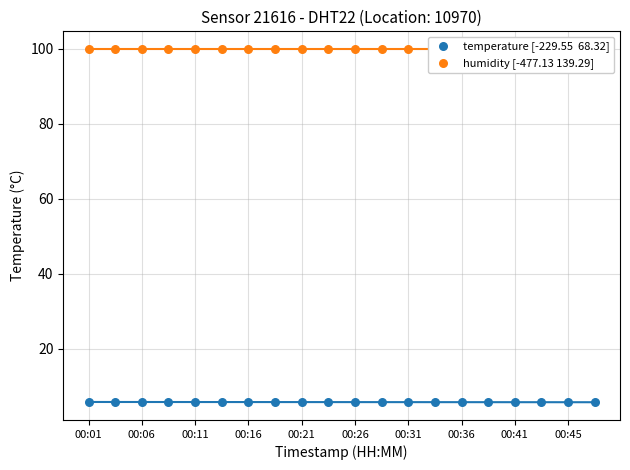

Which series reaches the maximum Y coordinate?

humidity [-477.13 139.29]